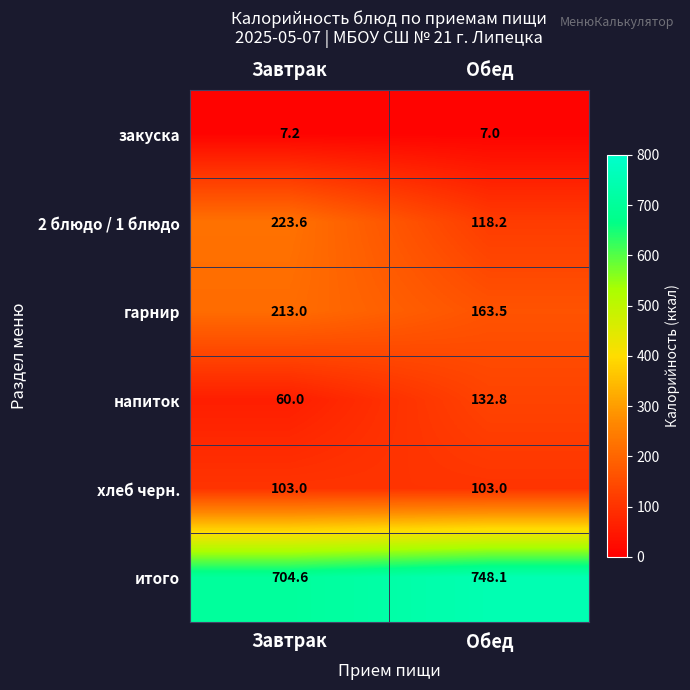

The value of закуска at Завтрак is 7.2. True or false?

True